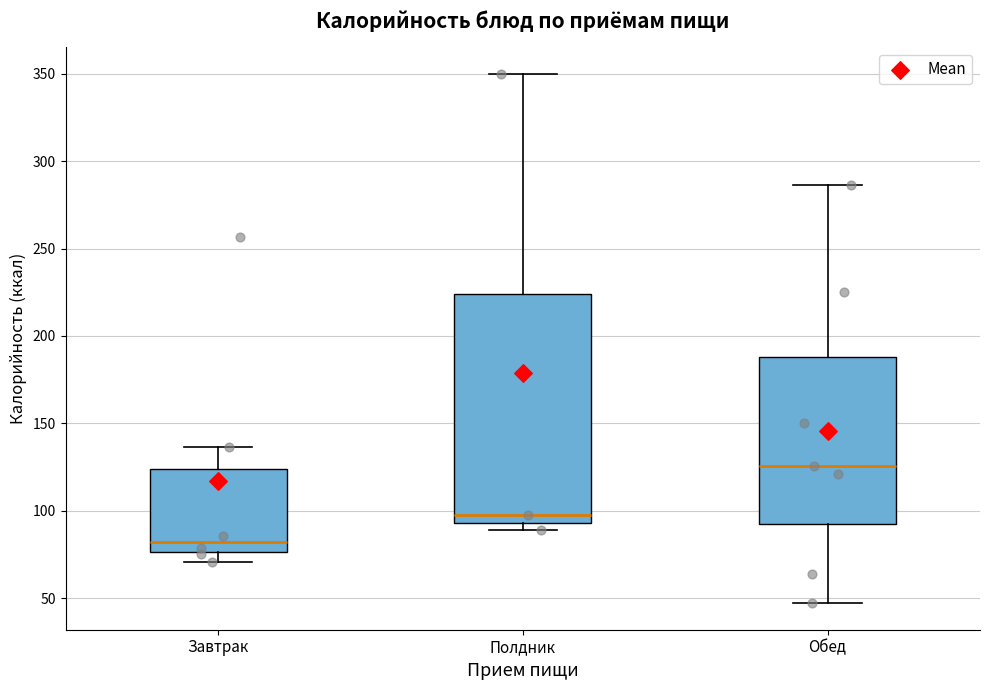

Which box is the tallest, from its lower edge to its upper edge?

Полдник